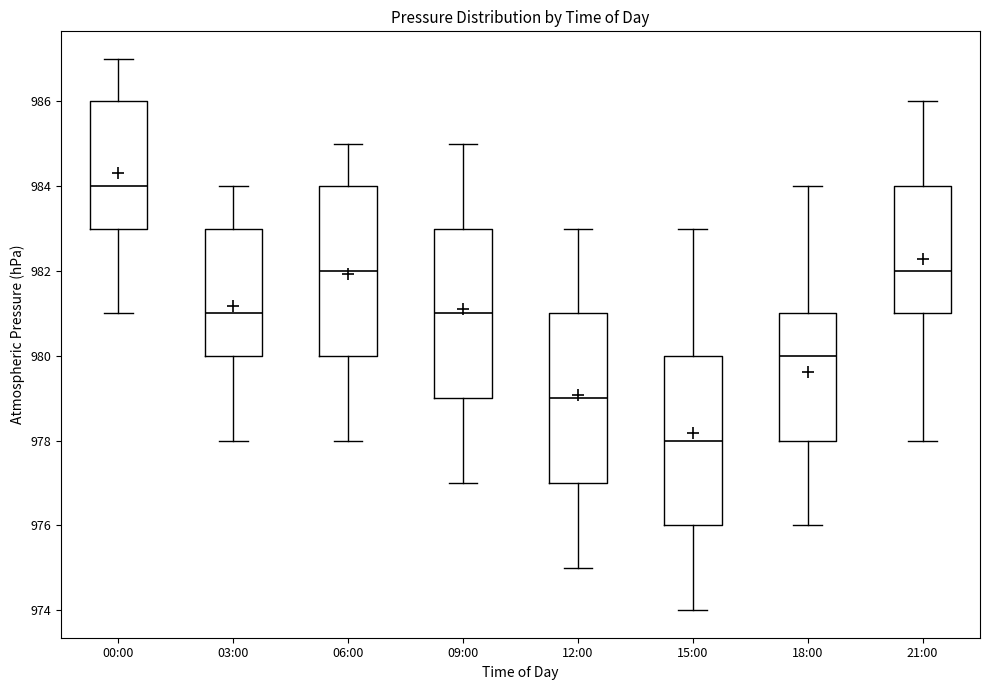

Reading left to right, transcribe this box plot: for each box, give where its median line is, the range the box spans, and where its two whiskers end, as read against the y-axis. The values are not printed on the chart, so give them approximately, as read against the axis.

00:00: median 984, box 983 to 986, whiskers 981 to 987
03:00: median 981, box 980 to 983, whiskers 978 to 984
06:00: median 982, box 980 to 984, whiskers 978 to 985
09:00: median 981, box 979 to 983, whiskers 977 to 985
12:00: median 979, box 977 to 981, whiskers 975 to 983
15:00: median 978, box 976 to 980, whiskers 974 to 983
18:00: median 980, box 978 to 981, whiskers 976 to 984
21:00: median 982, box 981 to 984, whiskers 978 to 986